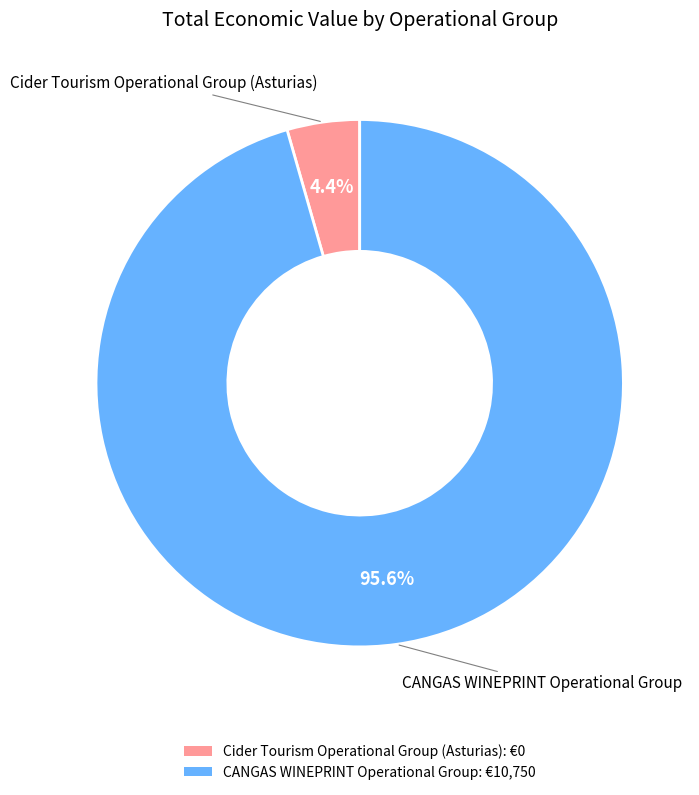

To the nearest percent, what portion does CANGAS WINEPRINT Operational Group represent?

96%